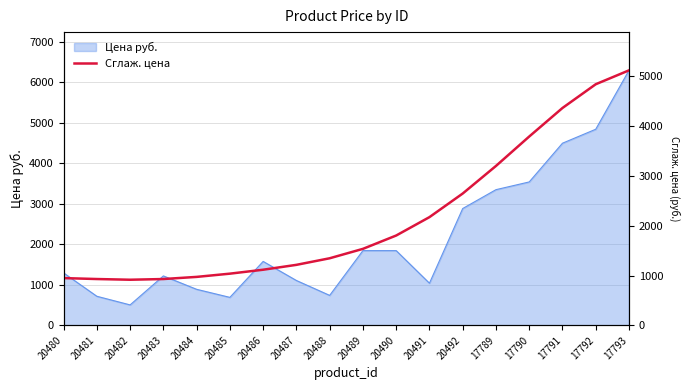

What is the value of the 5th point from the left?

972